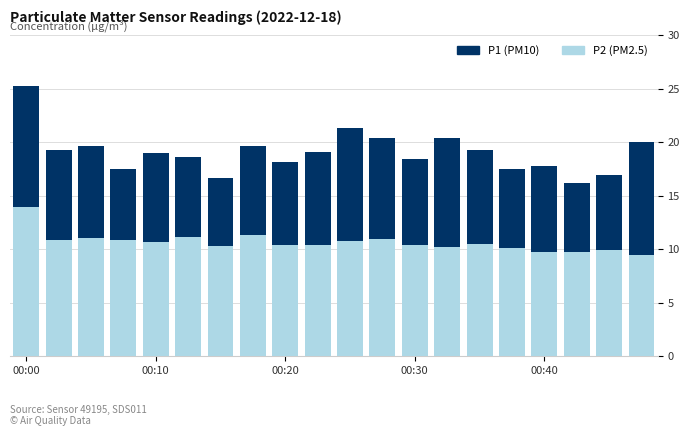

How many bars are there in total?

20